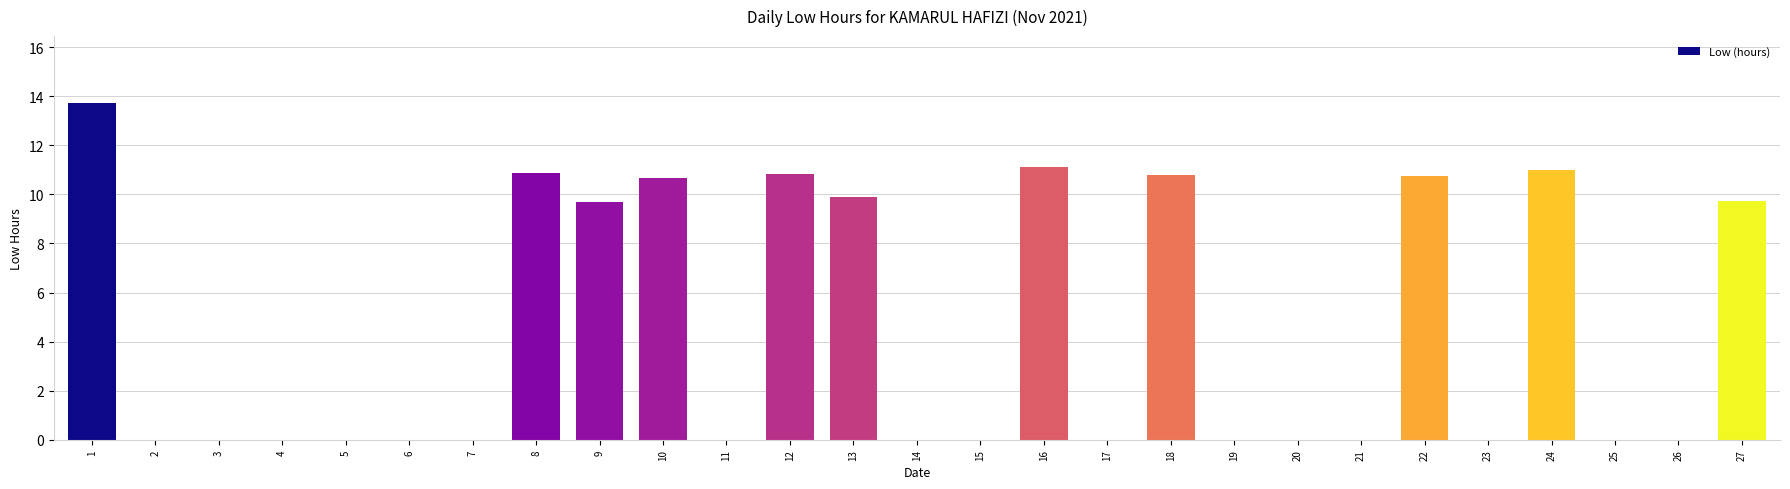

Does the chart contain stacked bars?

No